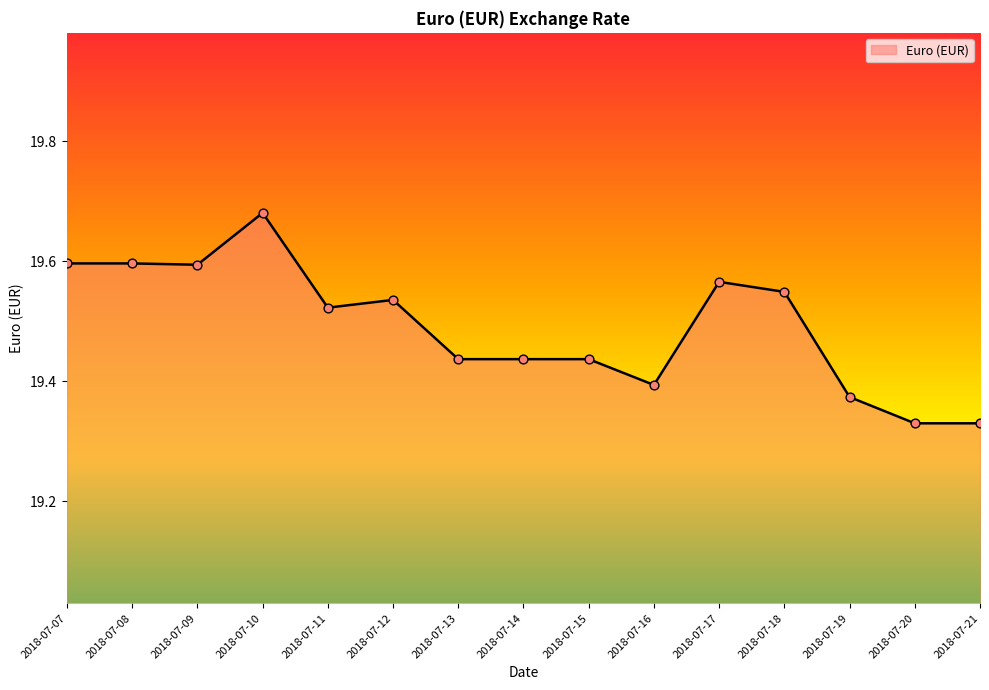

Approximately how many times larger is the value at 2018-07-16 compared to 2018-07-09?

1.0